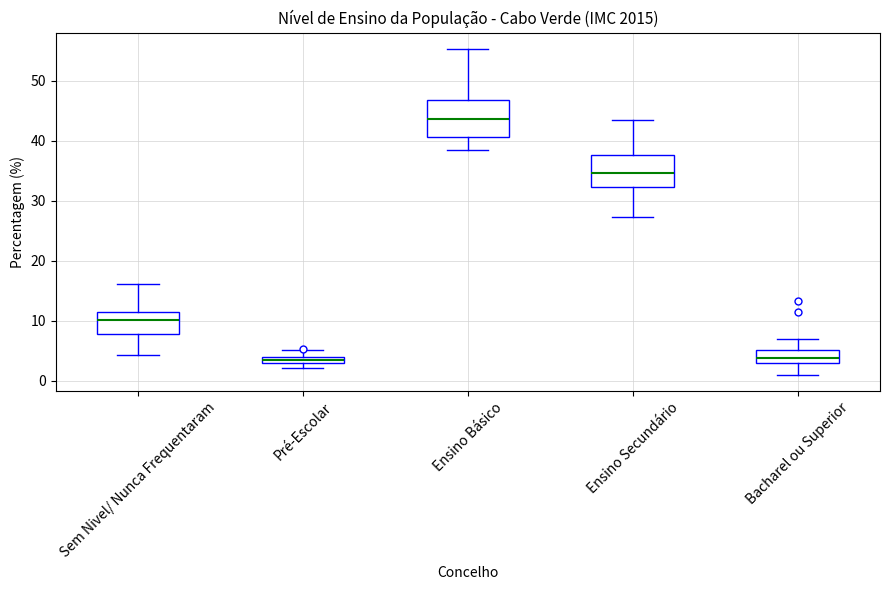

Where does the lower whisker of the box for Ensino Secundário end on the y-axis? The values are not printed on the chart, so give them approximately, as read against the axis.

27